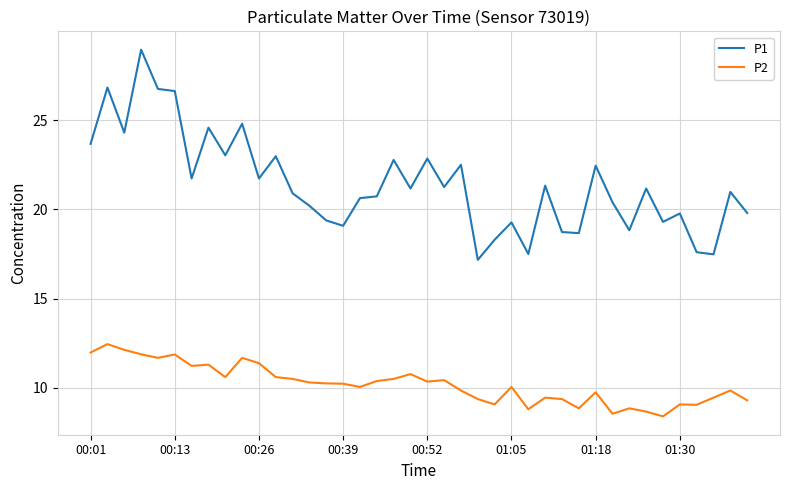

True or false: P1 and P2 intersect in this chart.

False